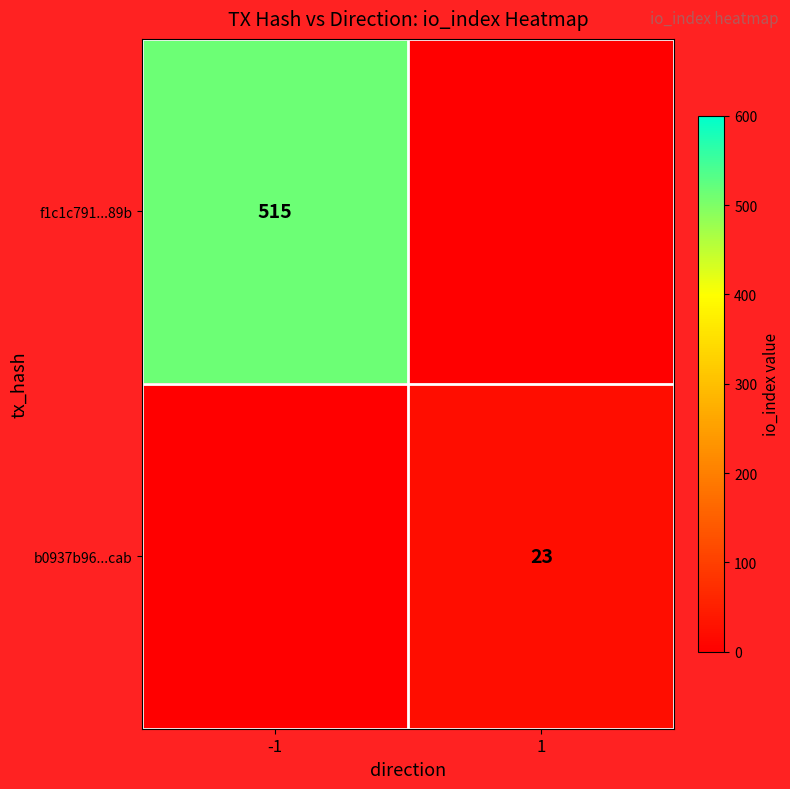

Between 1 and -1, which is larger?

-1